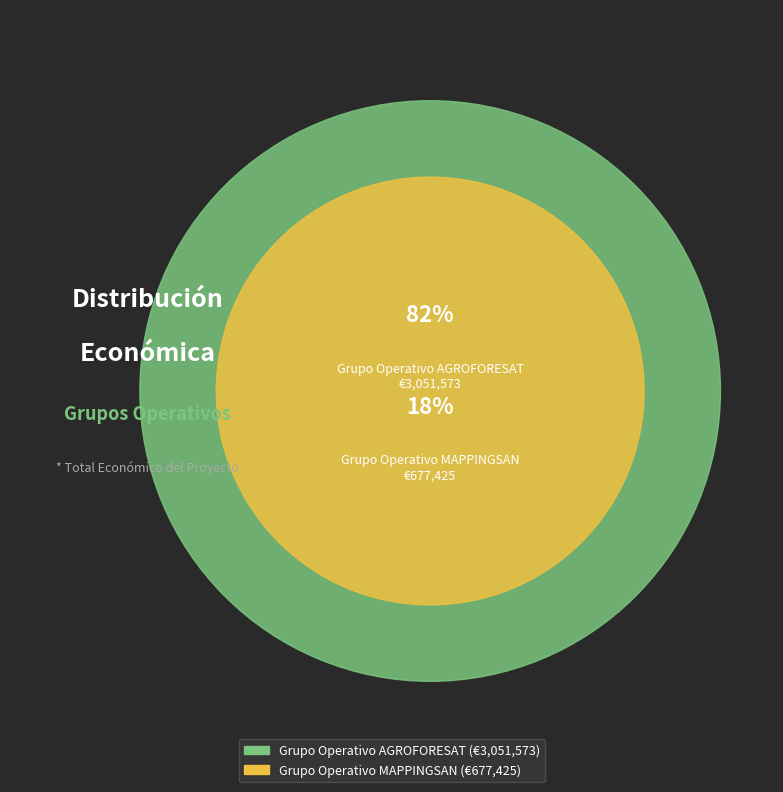

What percentage is the Grupo Operativo MAPPINGSAN slice, to the nearest percent?

18%